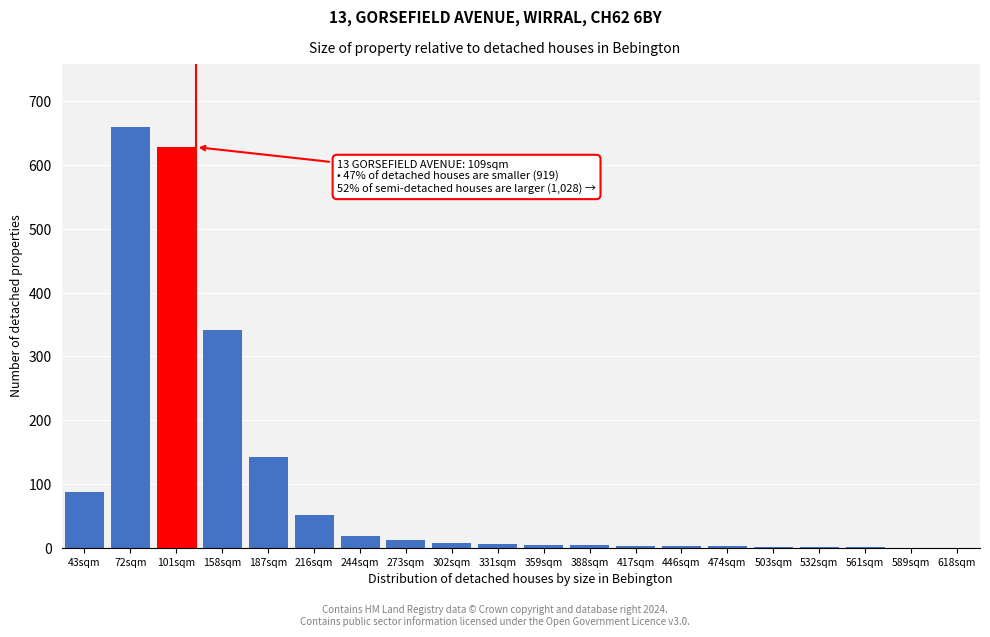

True or false: the data shows 142 at 187sqm.

True